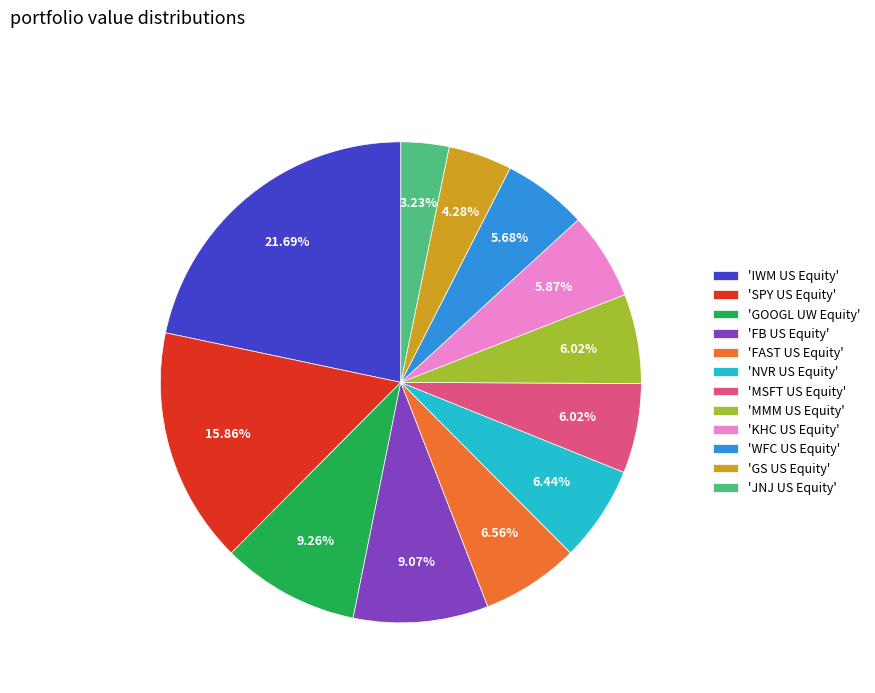

To the nearest percent, what is the average slice percentage?

8%